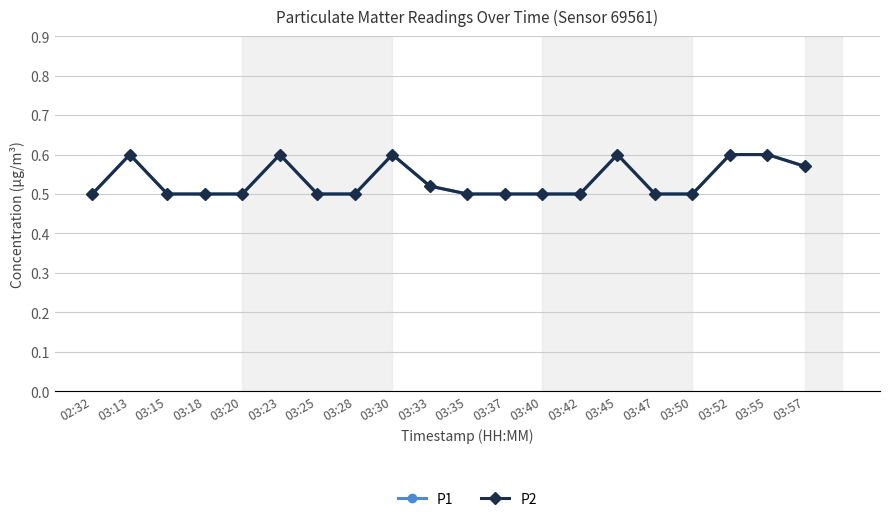

Reading right to left, list all the values displayed in this chart.

P1: 03:57=0.6	03:55=0.6	03:52=0.6	03:50=0.5	03:47=0.5	03:45=0.6	03:42=0.5	03:40=0.5	03:37=0.5	03:35=0.5	03:33=0.5	03:30=0.6	03:28=0.5	03:25=0.5	03:23=0.6	03:20=0.5	03:18=0.5	03:15=0.5	03:13=0.6	02:32=0.5
P2: 03:57=0.6	03:55=0.6	03:52=0.6	03:50=0.5	03:47=0.5	03:45=0.6	03:42=0.5	03:40=0.5	03:37=0.5	03:35=0.5	03:33=0.5	03:30=0.6	03:28=0.5	03:25=0.5	03:23=0.6	03:20=0.5	03:18=0.5	03:15=0.5	03:13=0.6	02:32=0.5